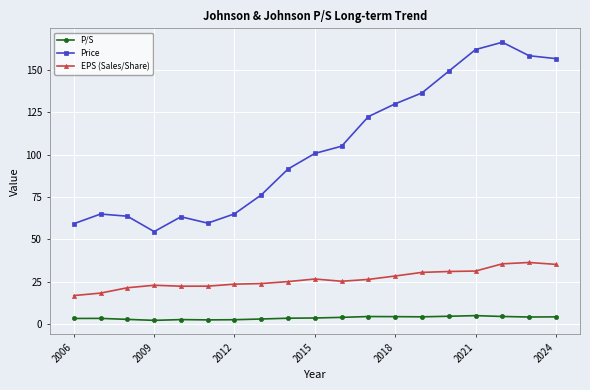

At how many categories does at least one series exceed 35?

19